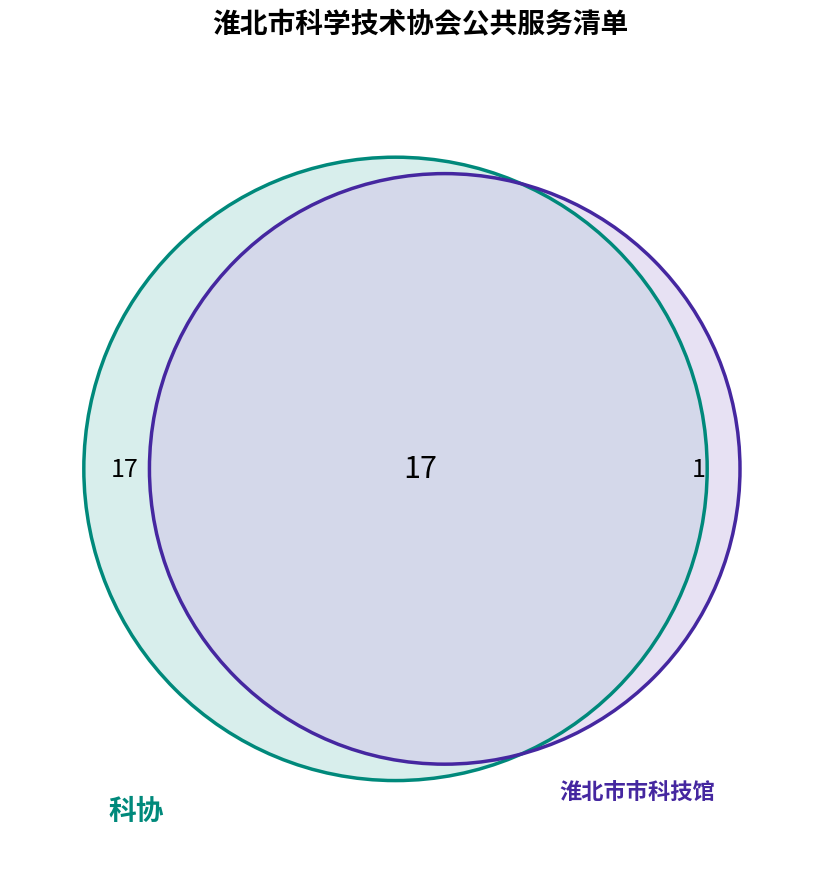

To the nearest percent, what is the difference between the largest and smallest slice percentages?

89%